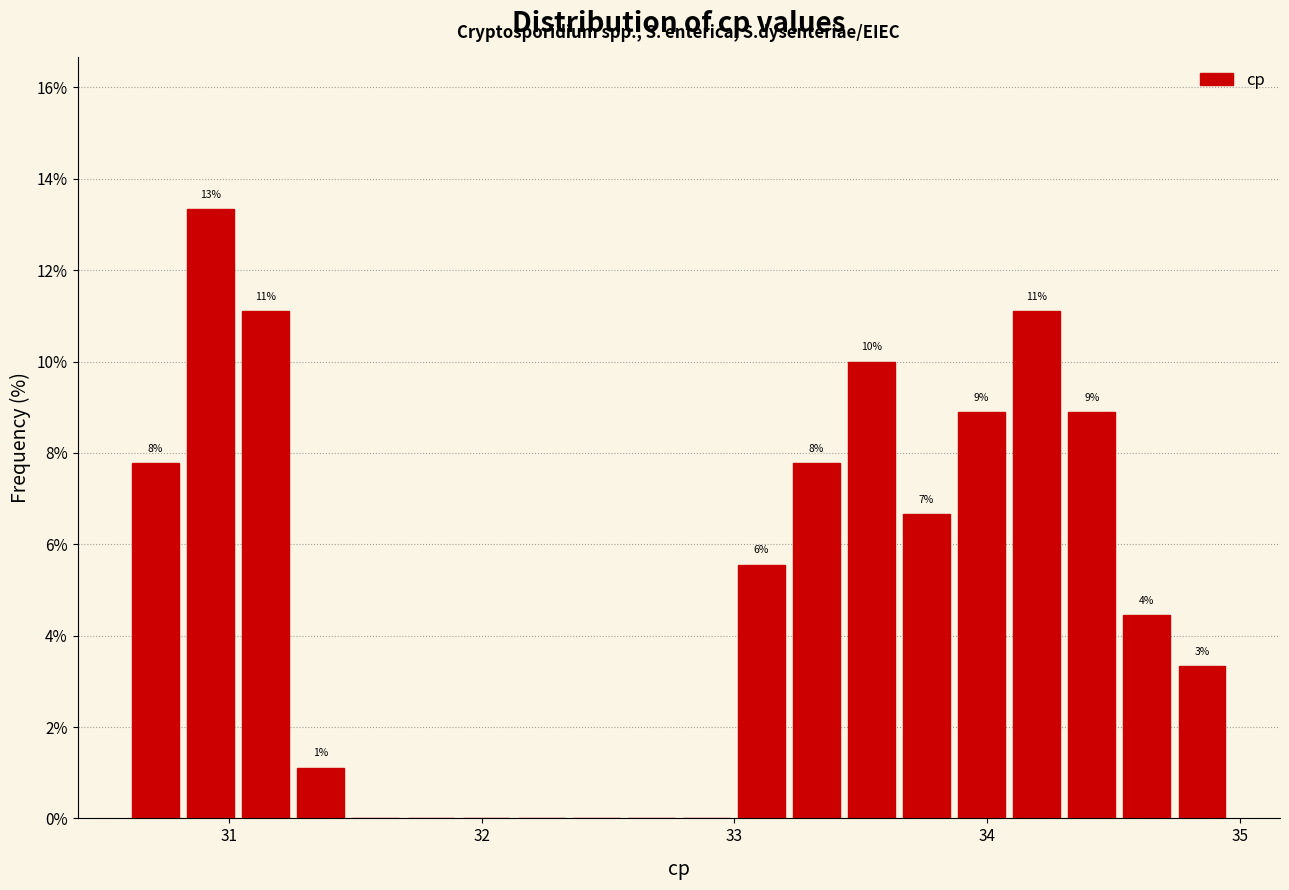

Read against the x-axis, roughly where is the centre of the tallest bar?

30.9